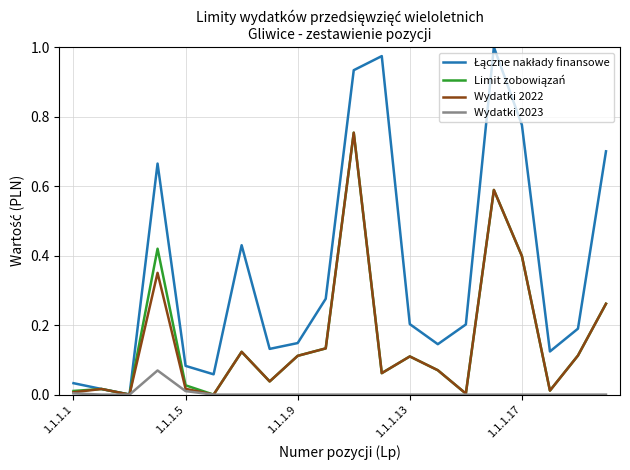

True or false: Łączne nakłady finansowe and Wydatki 2023 intersect in this chart.

False